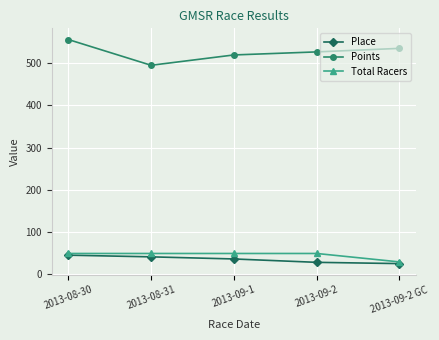

What is the difference between the highest and lowest values at 2013-09-2 GC?

510.1